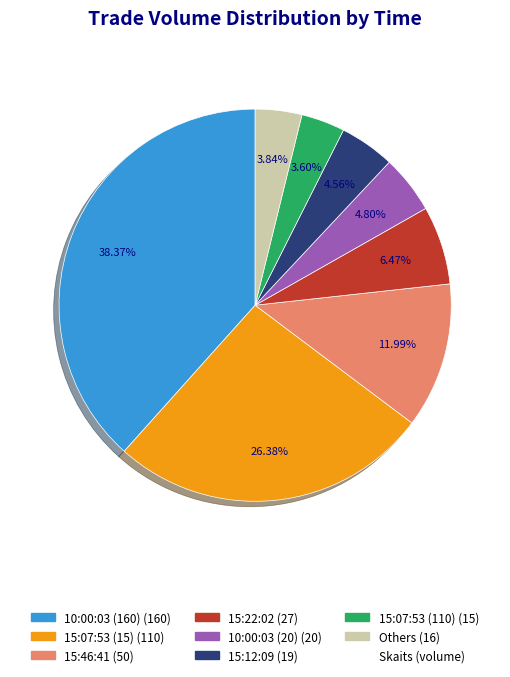

Does any single category account for the majority?

No